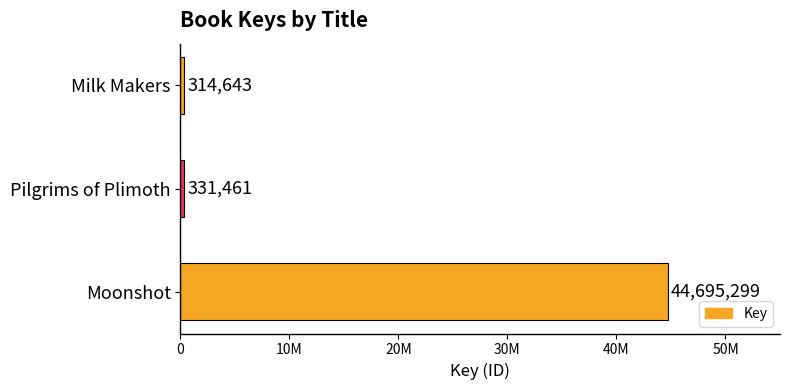

How many bars are there in total?

3